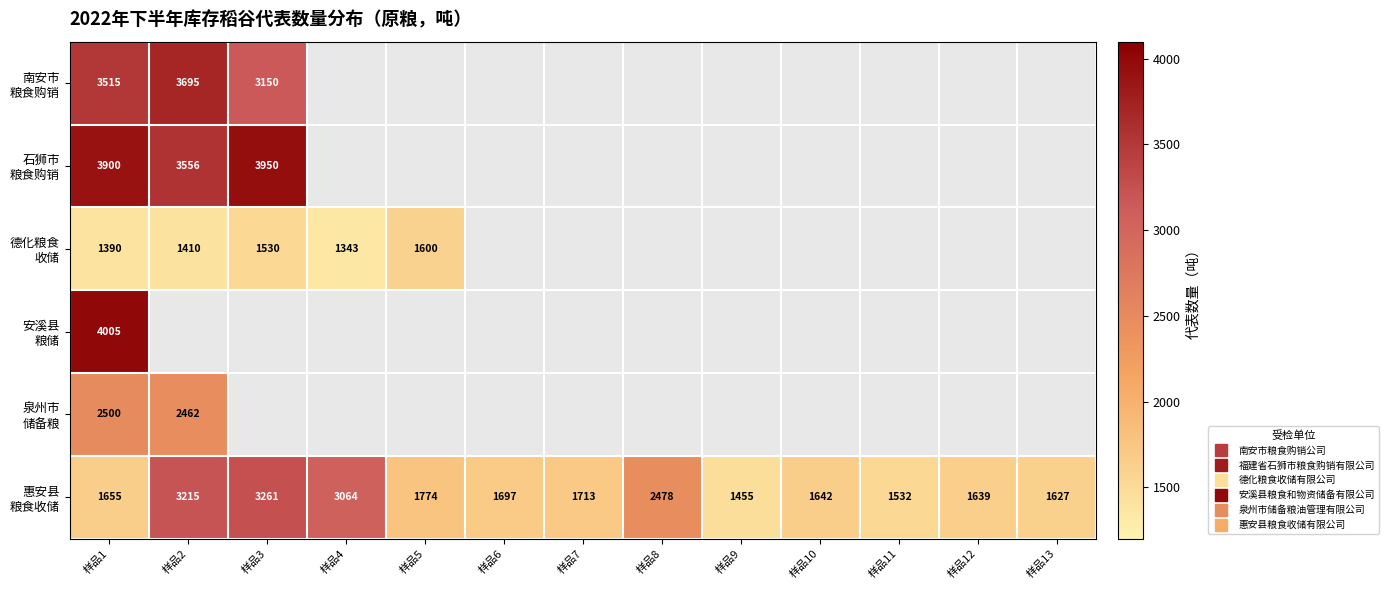

Count the number of data series in this chart.

6